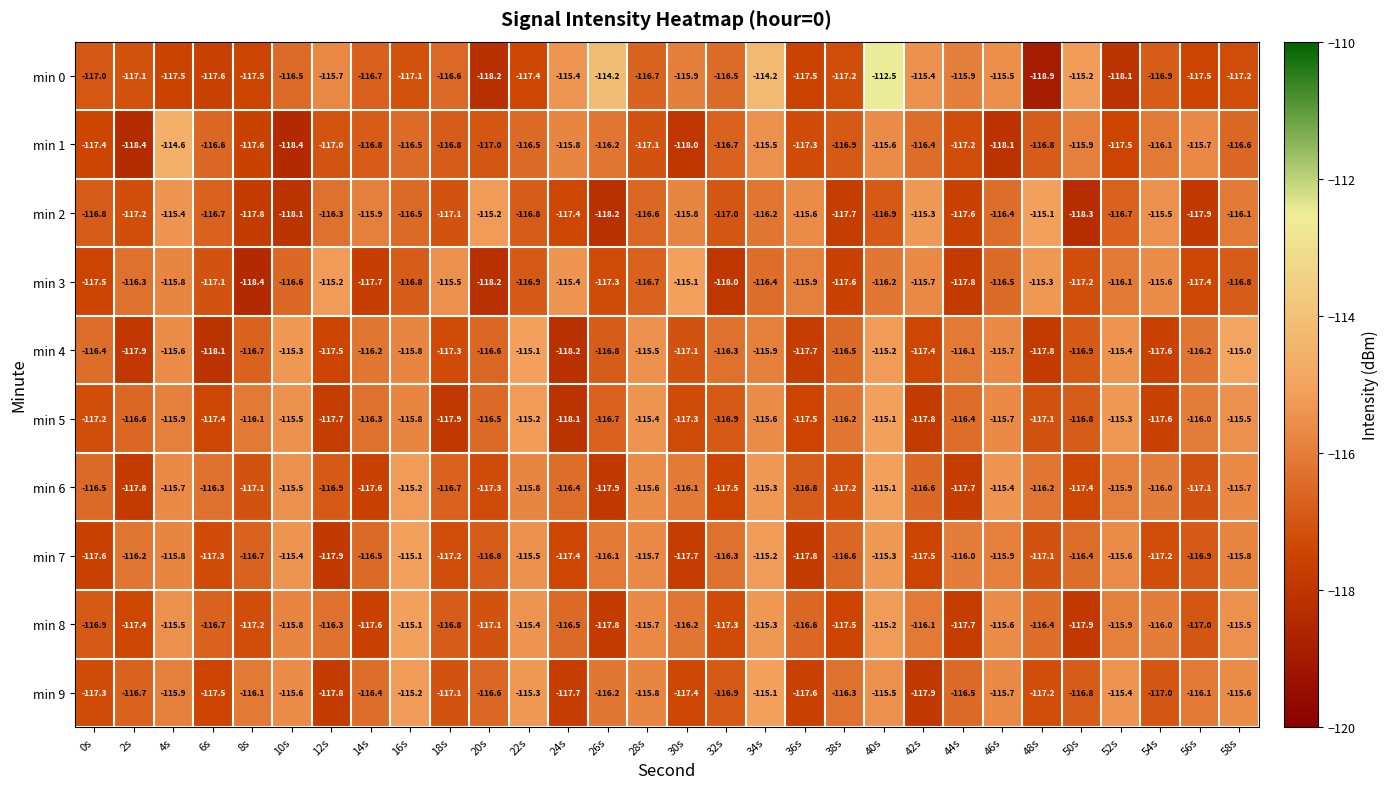

What is the maximum value shown in the chart?

-112.5